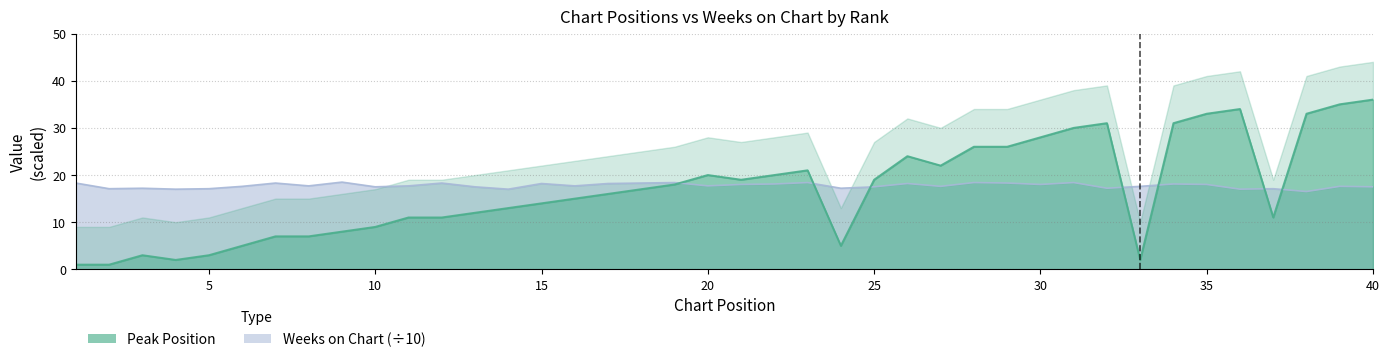

Where does the Peak Position series first go above 17?

19